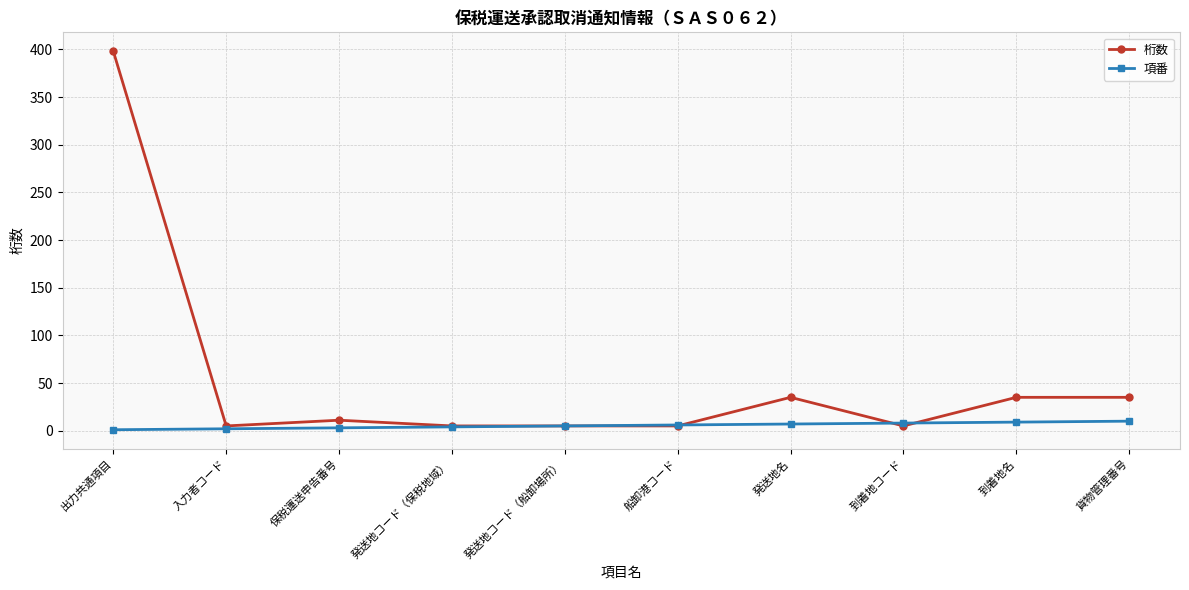

List the series in order of their peak value, lowest first.

項番, 桁数